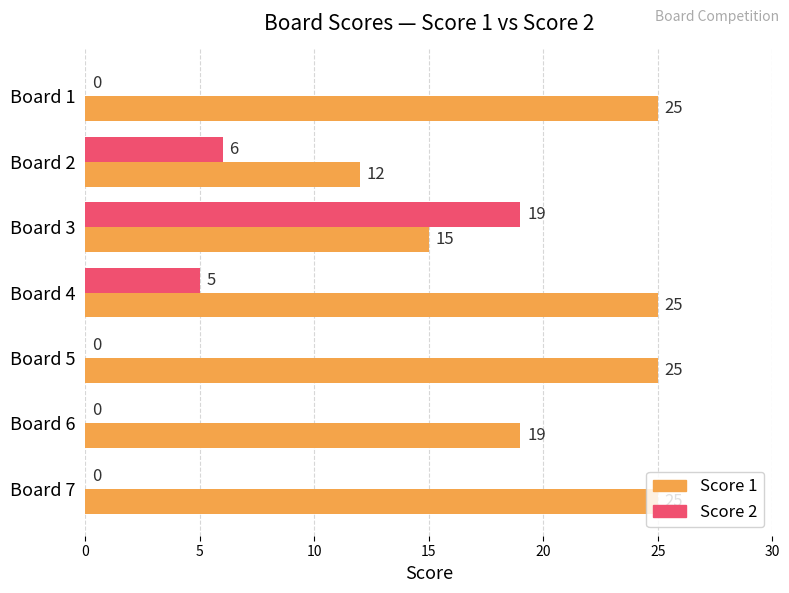

The value of Score 1 at Board 4 is 34. True or false?

False